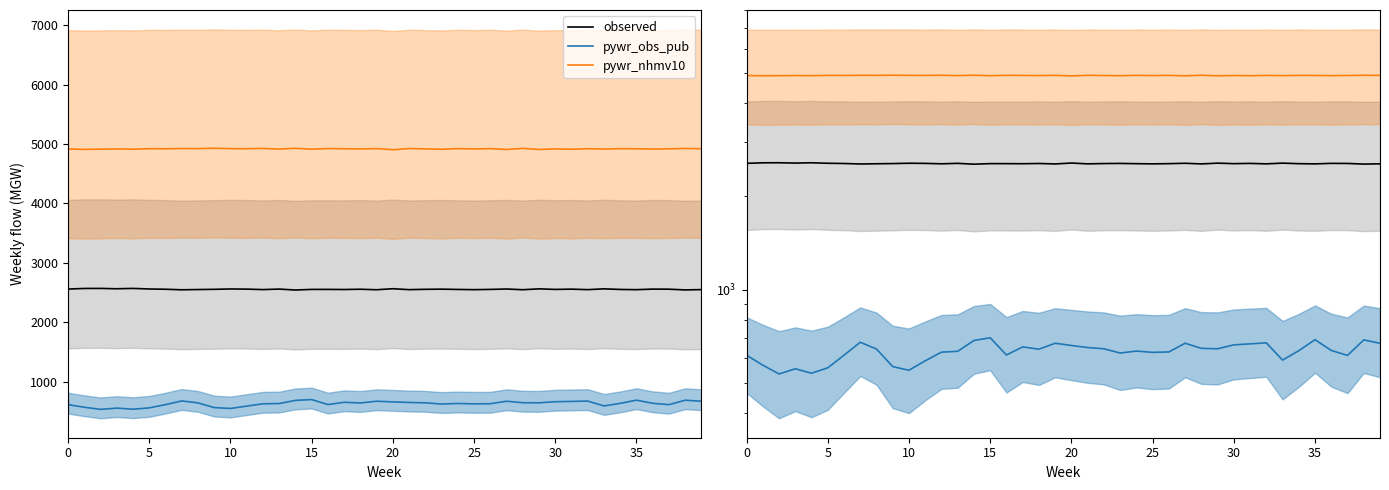

Reading left to right, list all the values displayed in this chart.

observed: 2558.7	2568.8	2569.8	2564.0	2569.5	2560.3	2555.8	2546.5	2550.8	2554.4	2560.5	2557.9	2550.0	2558.4	2542.7	2553.2	2553.0	2551.4	2555.8	2547.4	2564.4	2549.0	2554.6	2557.2	2552.4	2548.6	2552.9	2559.8	2547.8	2562.4	2552.9	2557.4	2549.1	2562.6	2552.2	2548.6	2558.1	2556.6	2544.5	2549.7
pywr_obs_pub: 614.0	570.0	534.0	555.0	537.0	559.0	614.0	676.0	643.0	564.0	549.0	589.0	628.0	632.0	685.0	699.0	615.0	653.0	642.0	671.0	660.0	650.0	644.0	624.0	633.0	627.0	629.0	671.0	646.0	644.0	663.0	668.0	673.0	592.0	635.0	689.0	636.0	613.0	688.0	671.0
pywr_nhmv10: 4916.8	4909.6	4912.9	4917.5	4912.9	4921.6	4920.4	4924.2	4923.0	4928.4	4922.6	4920.9	4925.9	4914.9	4927.9	4913.0	4923.8	4921.0	4916.9	4923.8	4903.9	4924.4	4918.1	4911.8	4923.0	4917.0	4922.8	4908.2	4926.4	4908.4	4917.9	4911.6	4921.4	4914.6	4922.2	4920.0	4914.8	4919.5	4925.2	4920.9